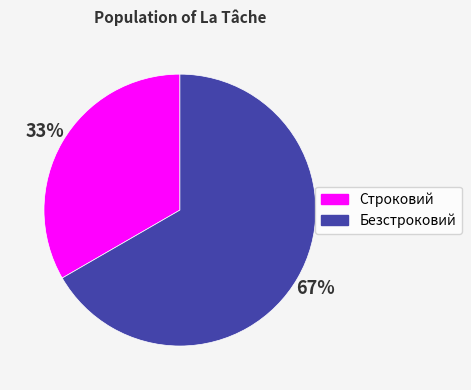

How many segments does this pie chart have?

2